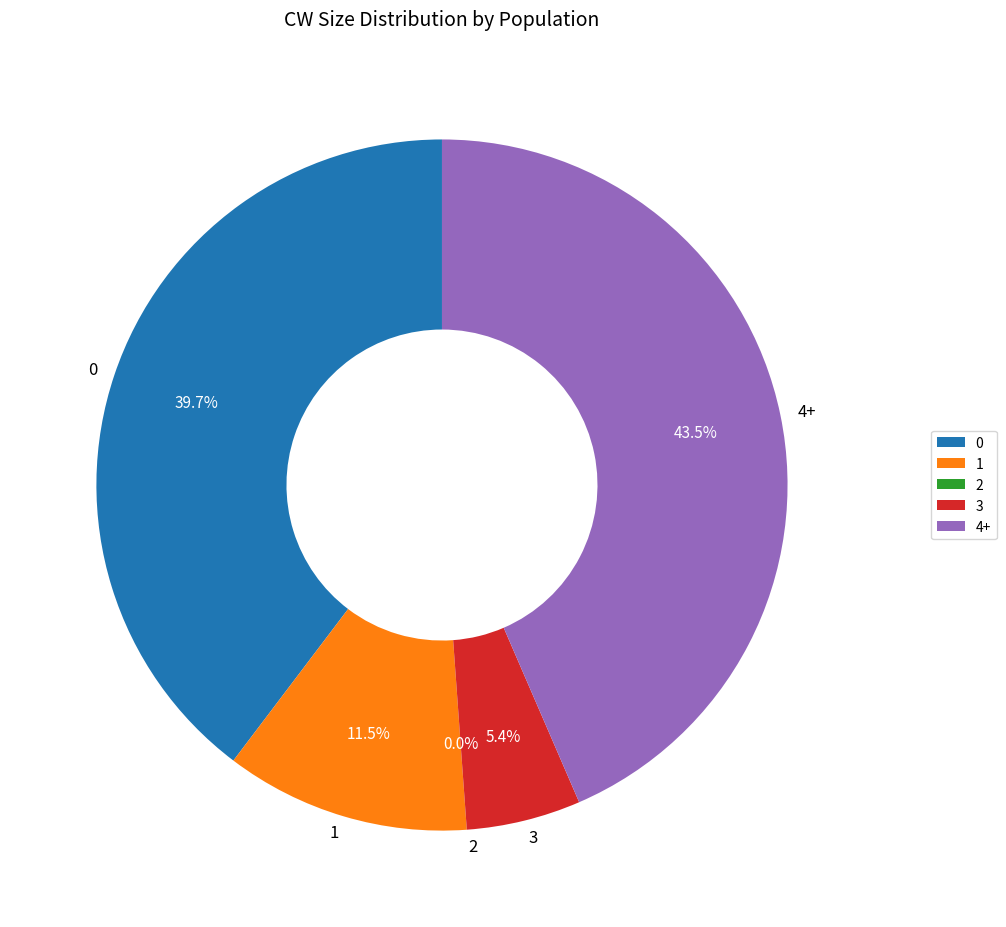

To the nearest percent, what is the average slice percentage?

20%